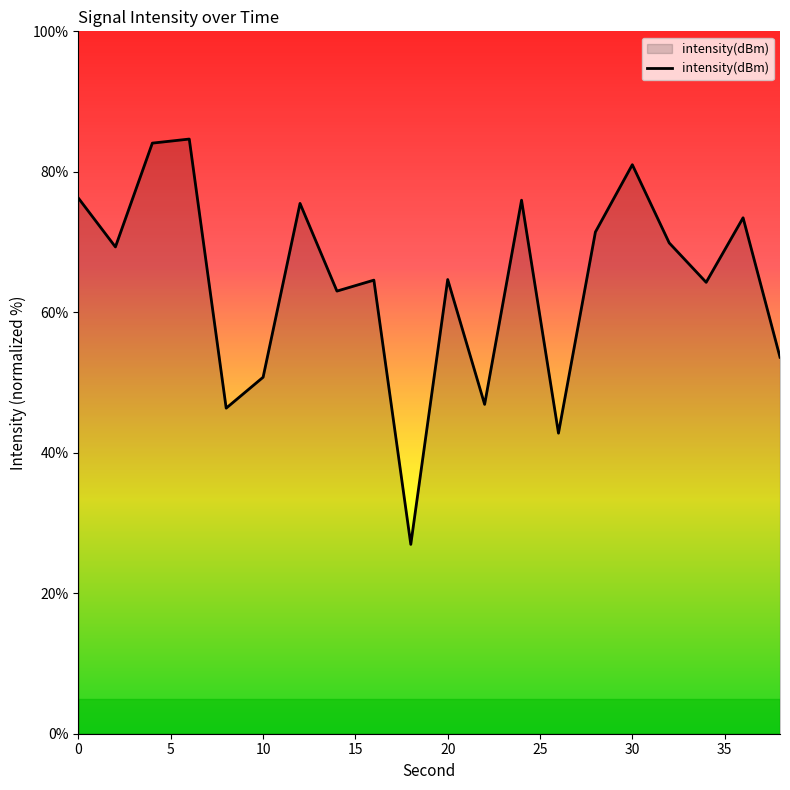

What is the smallest value displayed?

27.0